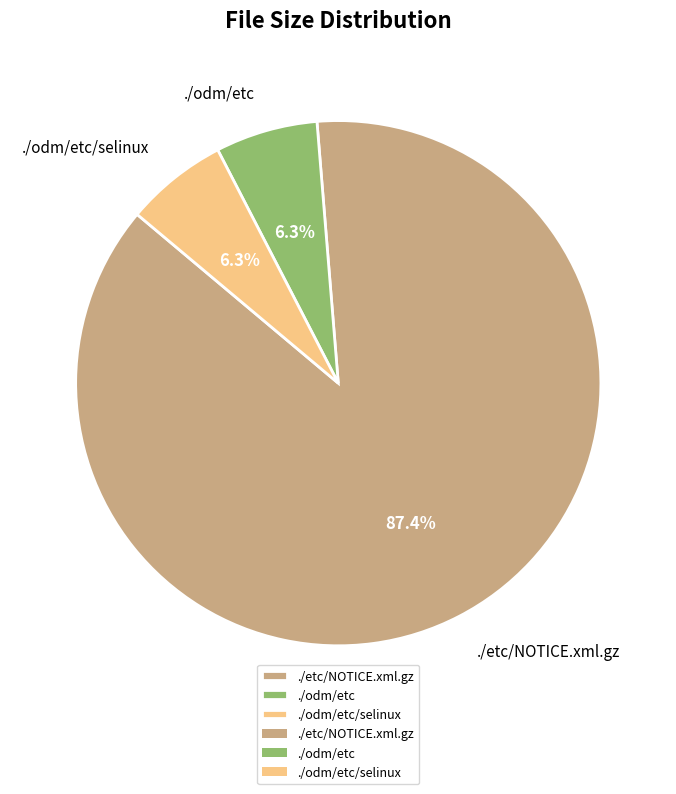

What portion of the pie excludes ./odm/etc/selinux?

93.7%